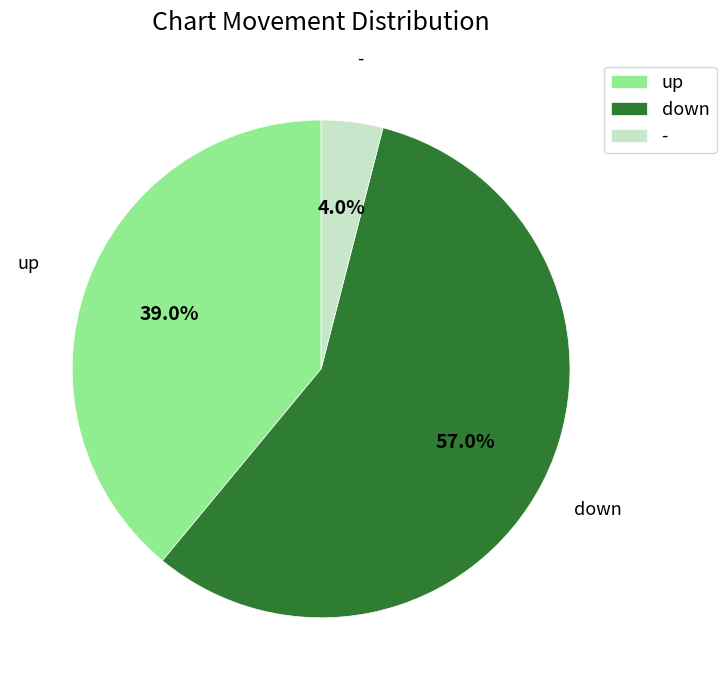

Which slice represents more than half of the pie?

down